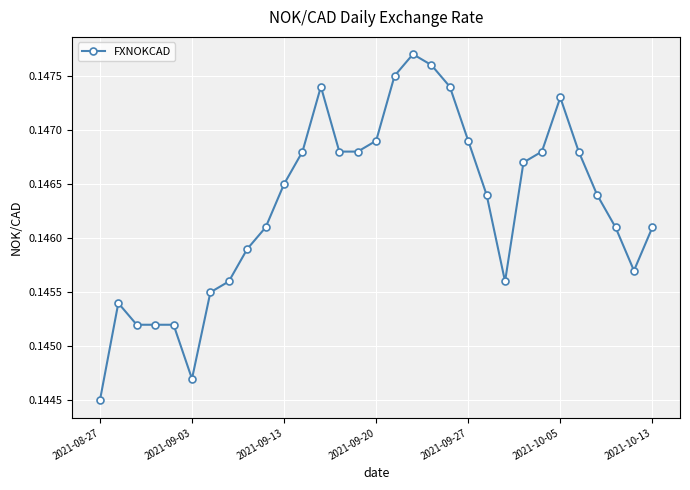

True or false: the data has more than 0 interior local peaks.

True